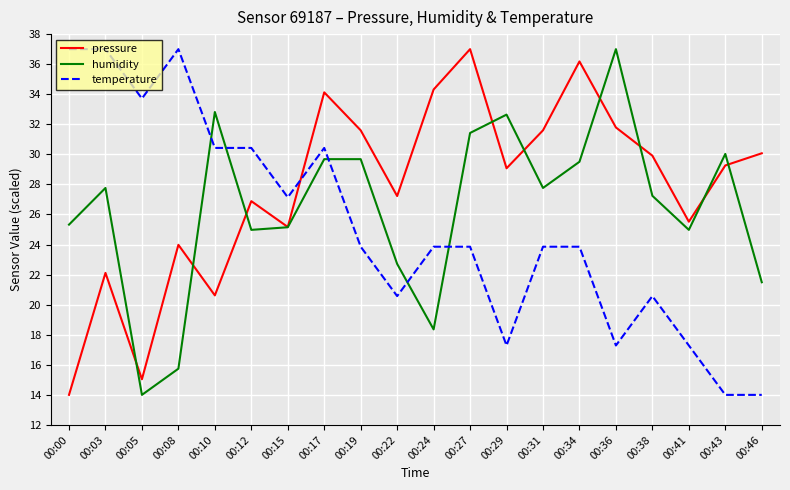

What is the lowest value of the pressure series?

14.0